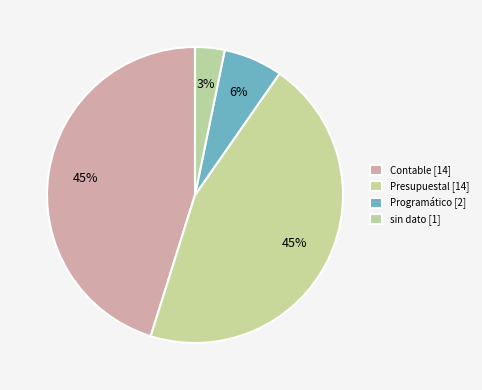

How many segments does this pie chart have?

4